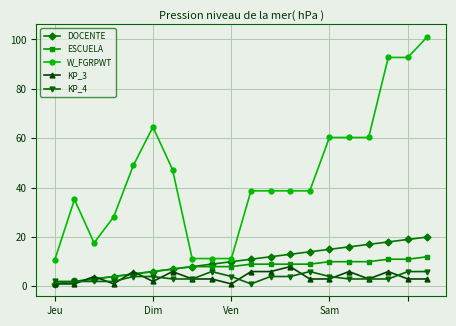

How many data points does each series have?

20